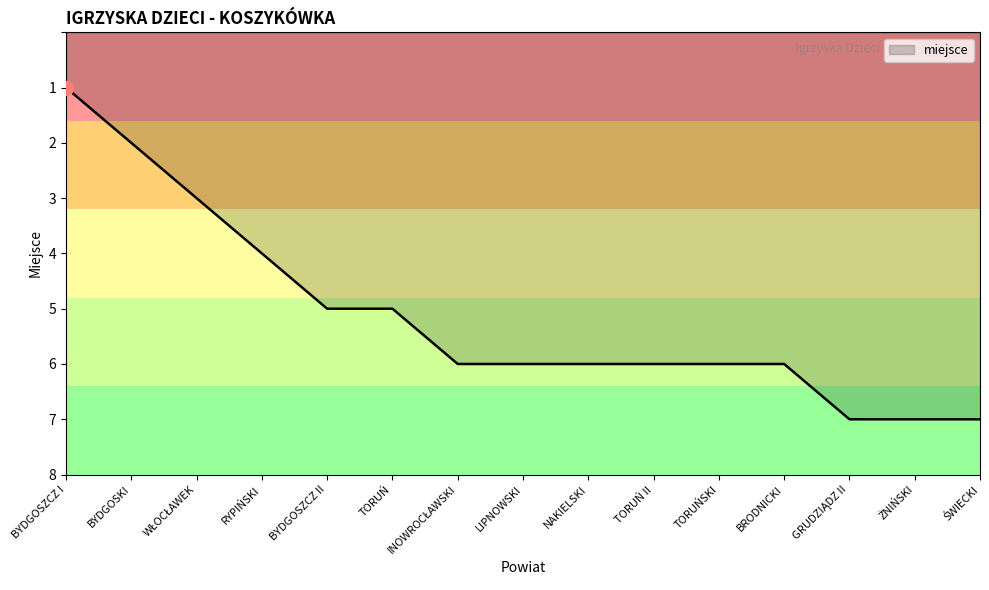

The chart shows a value of 6 at TORUŃSKI. True or false?

True